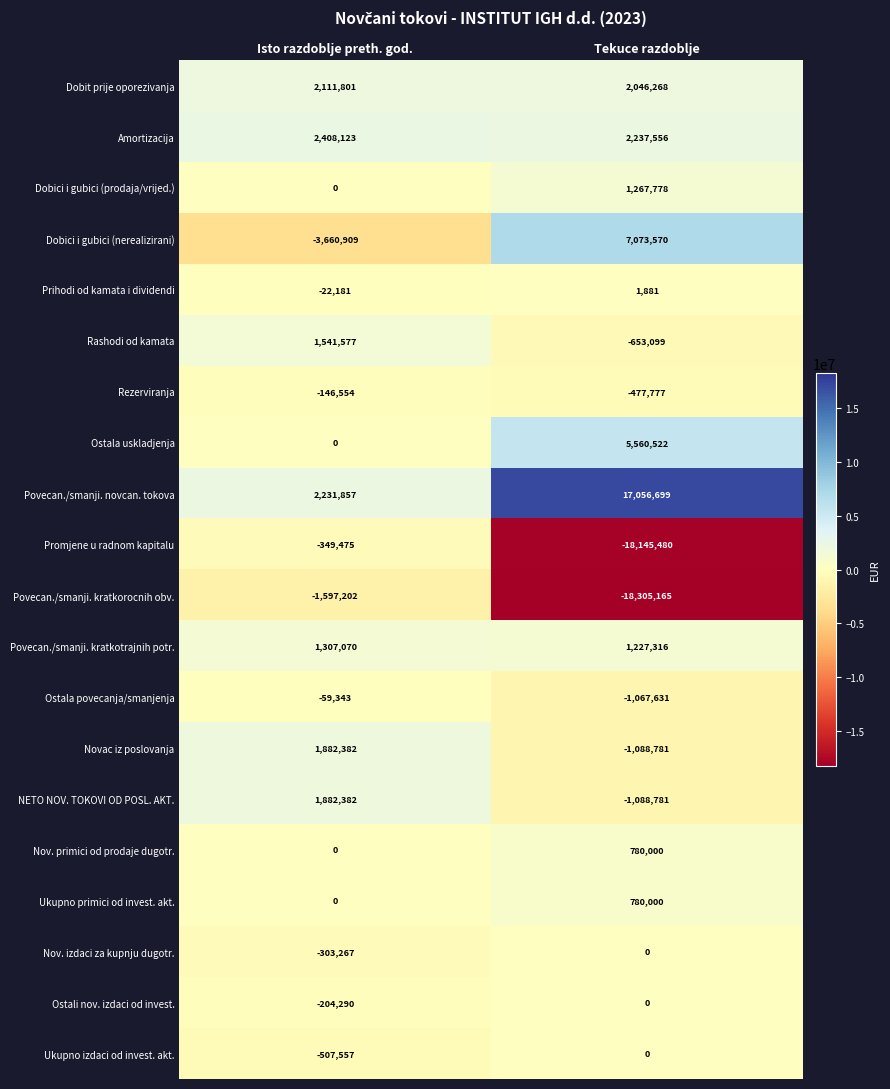

Read the Rashodi od kamata value at Tekuce razdoblje.

-653099